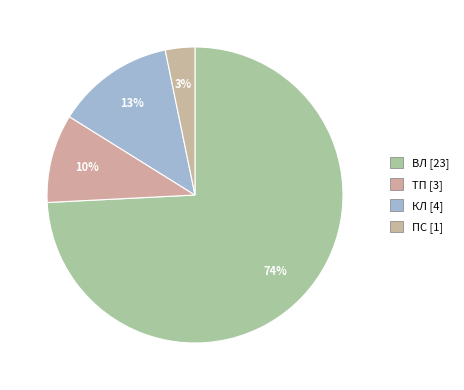

How many segments does this pie chart have?

4